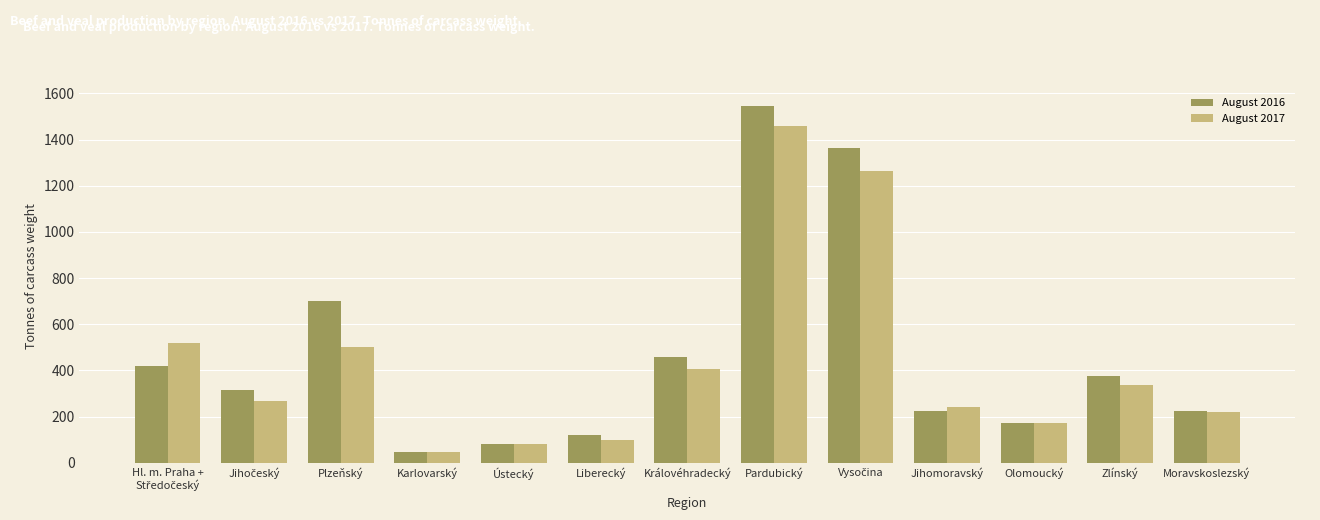

What position from the right is Moravskoslezský?

1